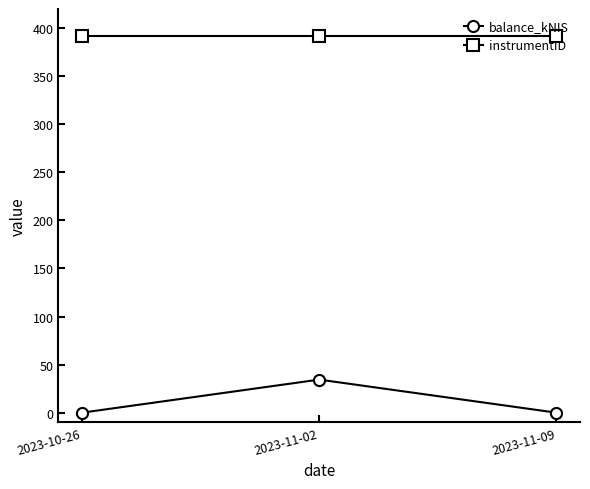

What is the value of the instrumentID point at the 3rd from the left?

392.0